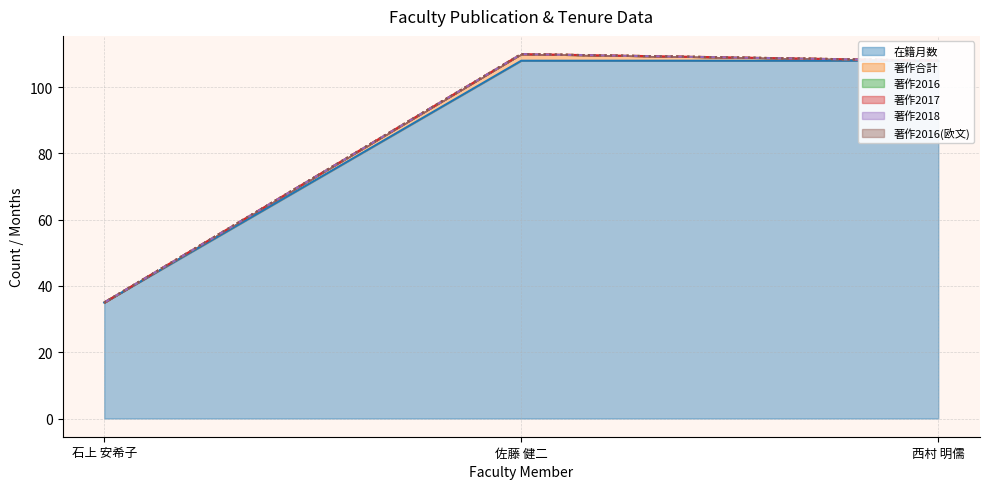

Is the value of 著作合計 at 佐藤 健二 greater than the value of 著作2017 at 石上 安希子?

Yes